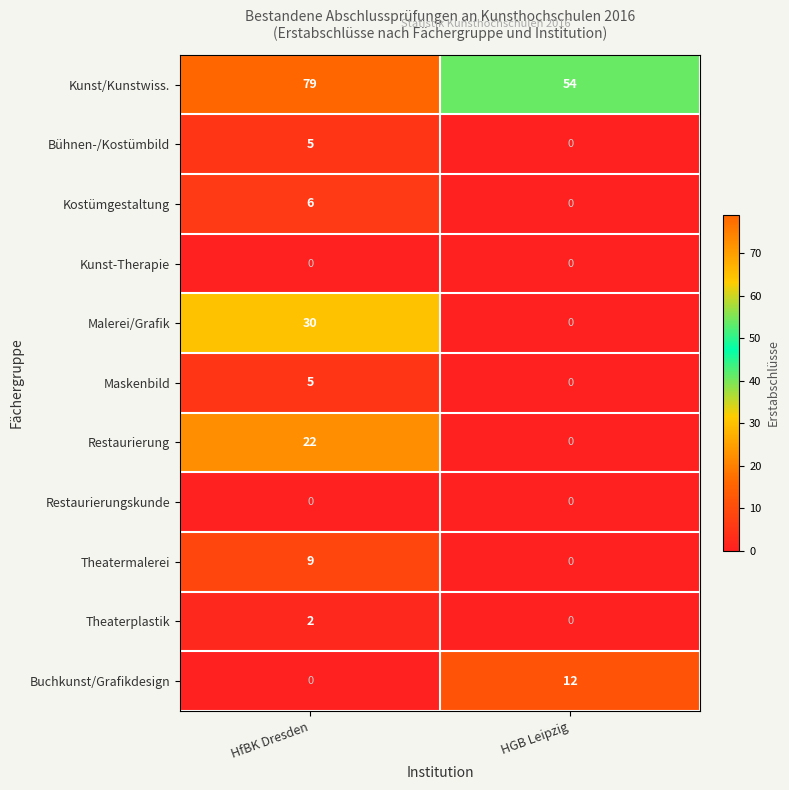

At which label is Bühnen-/Kostümbild closest to 2?

HGB Leipzig